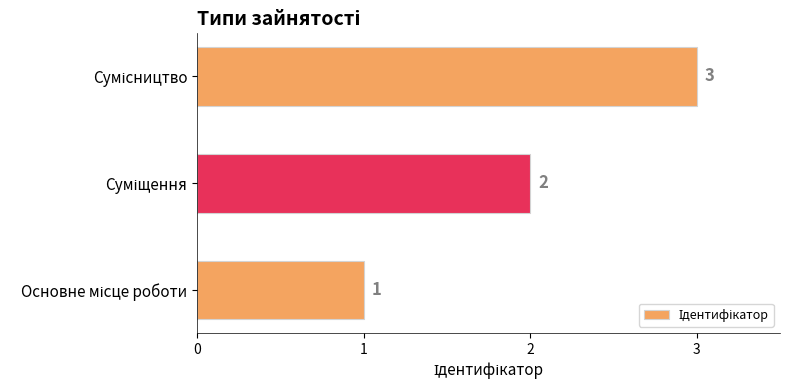

What is the maximum value shown in the chart?

3